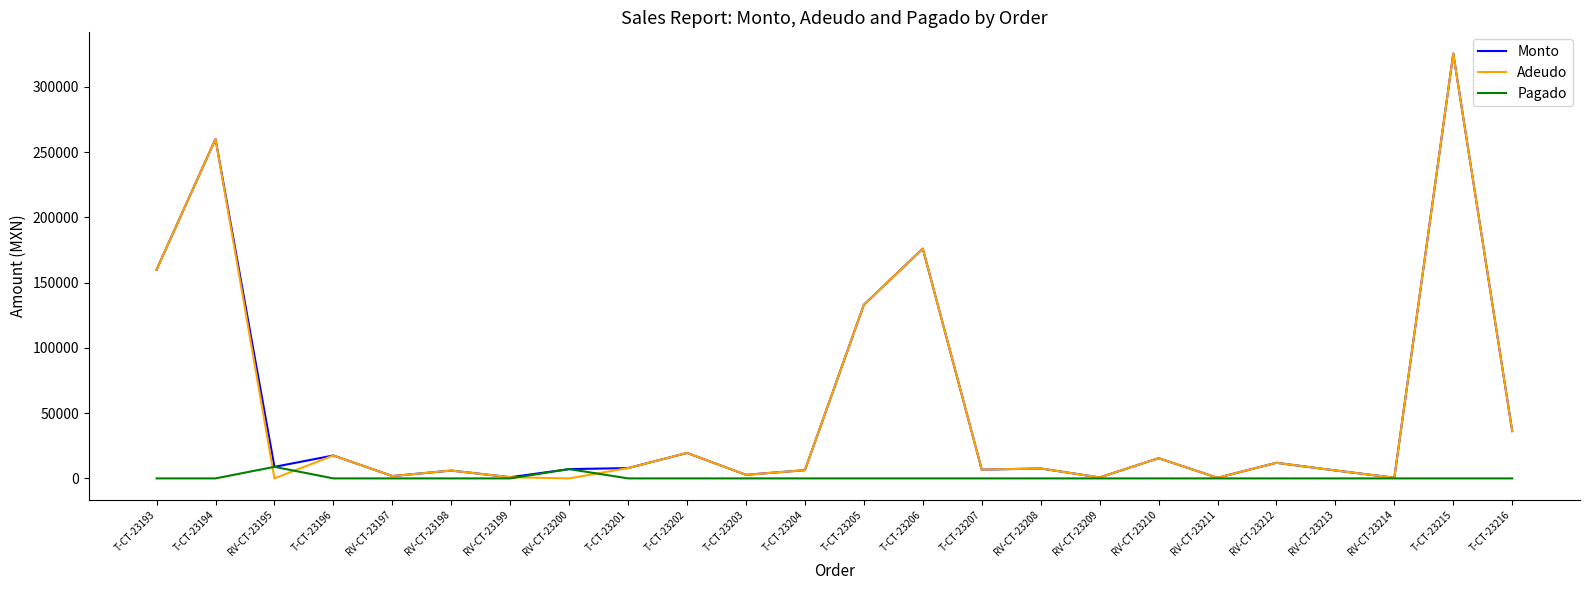

What is the sum of the Adeudo values at T-CT-23215 and T-CT-23202?

344940.0